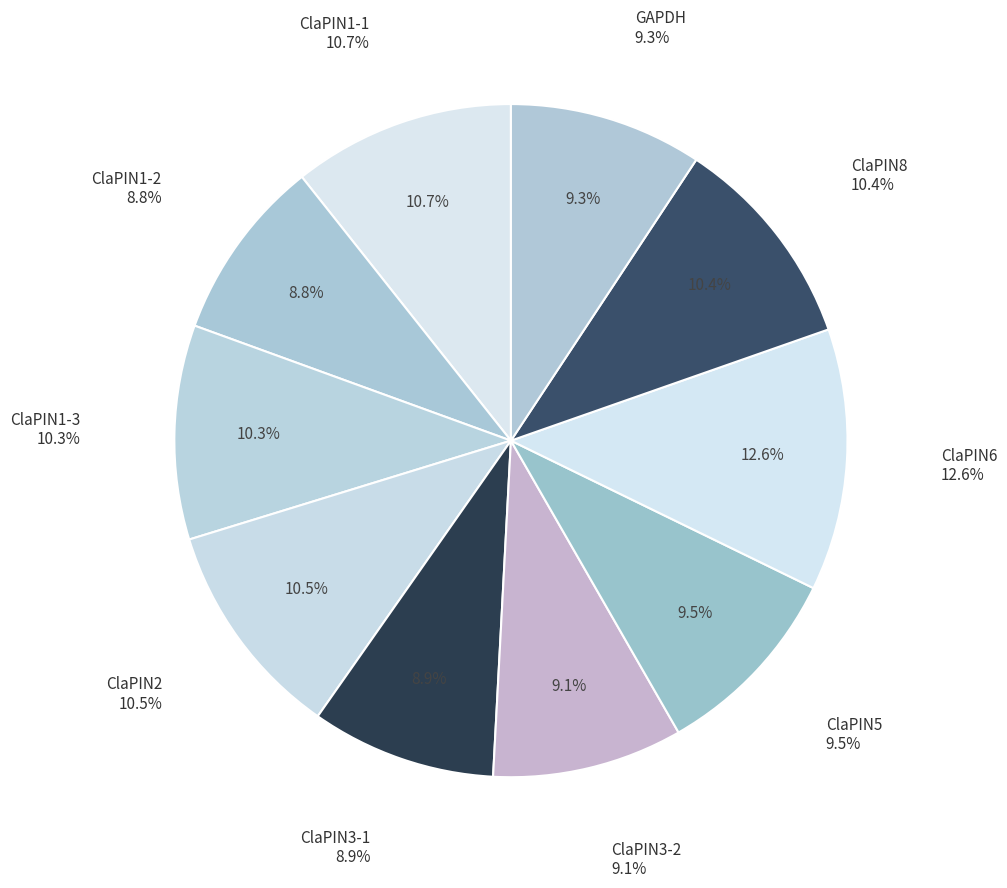

What percentage is NOT represented by GAPDH?

90.7%